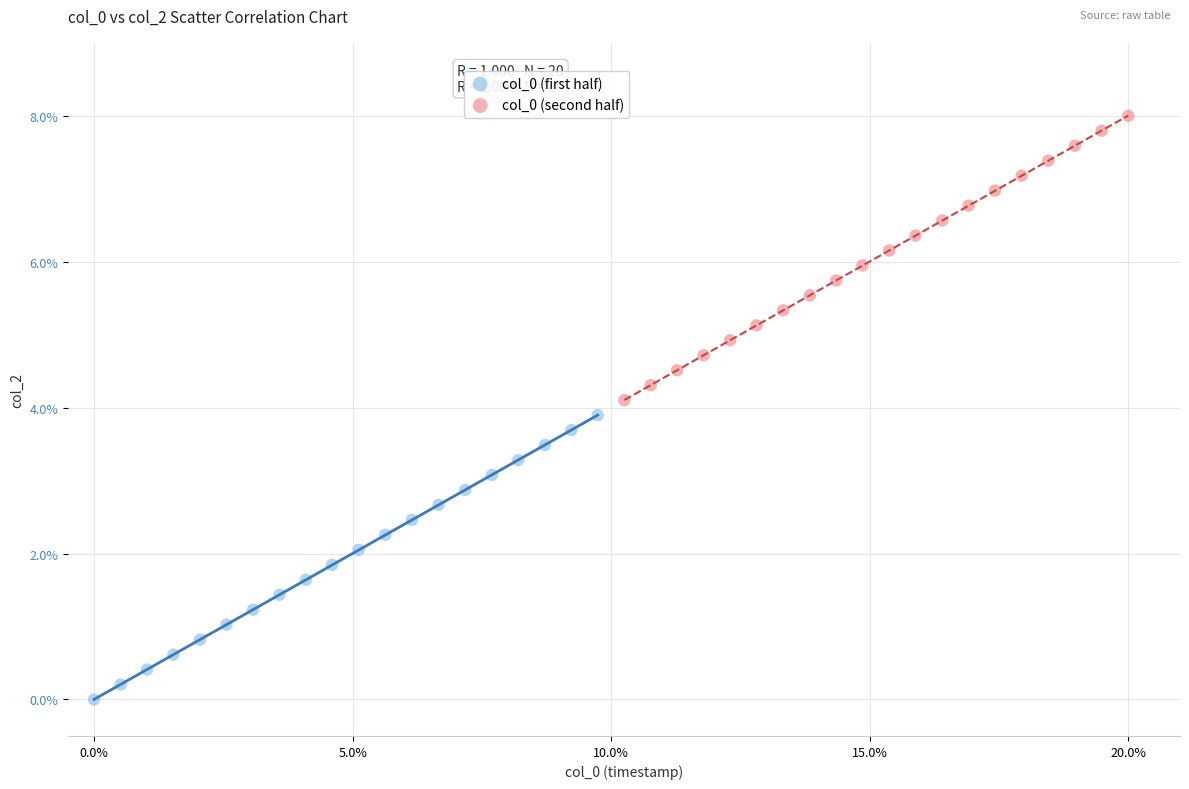

Which series reaches the minimum Y coordinate?

col_0 (first half)